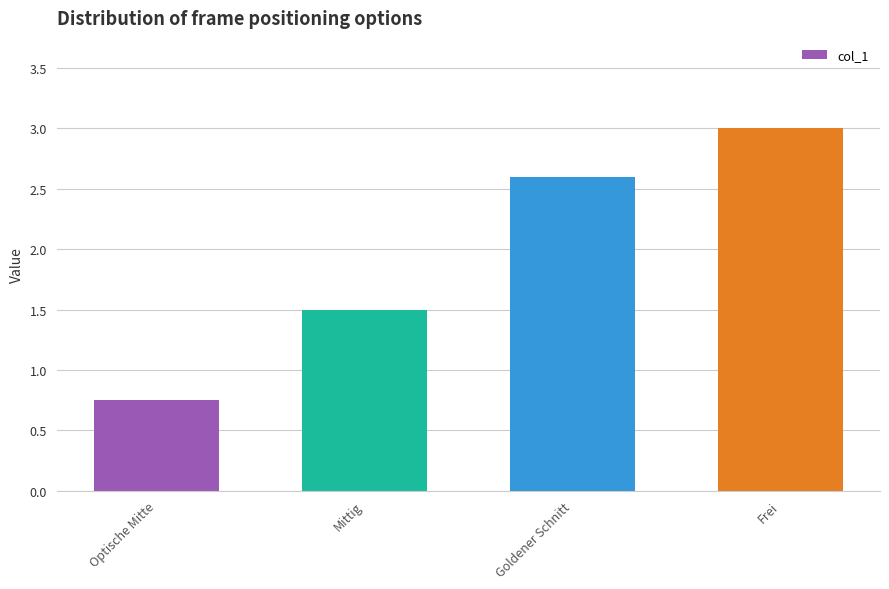

Which label corresponds to the smallest value in the chart?

Optische Mitte